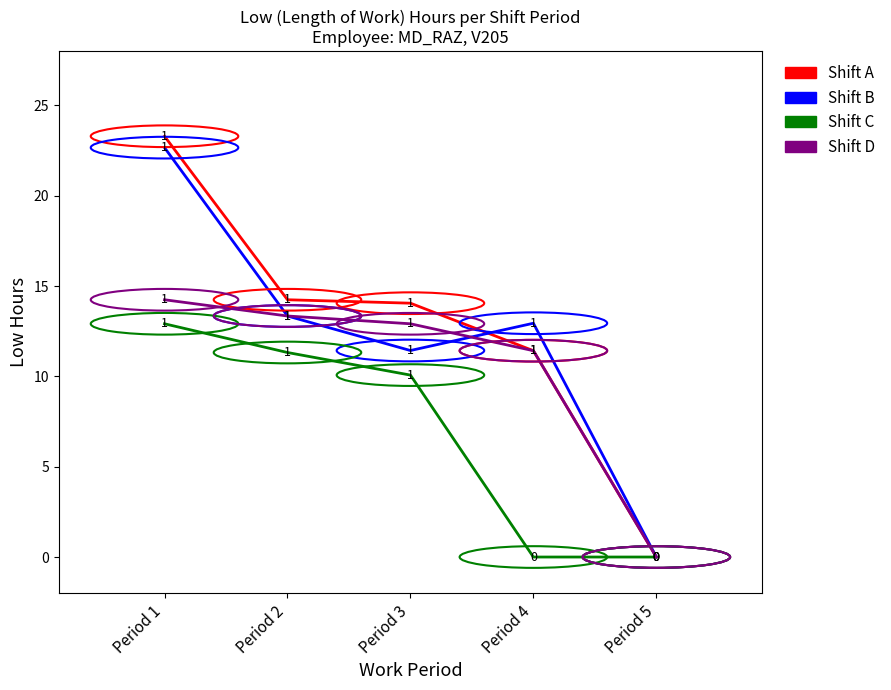

What are all the series names shown in the legend?

Shift A, Shift B, Shift C, Shift D